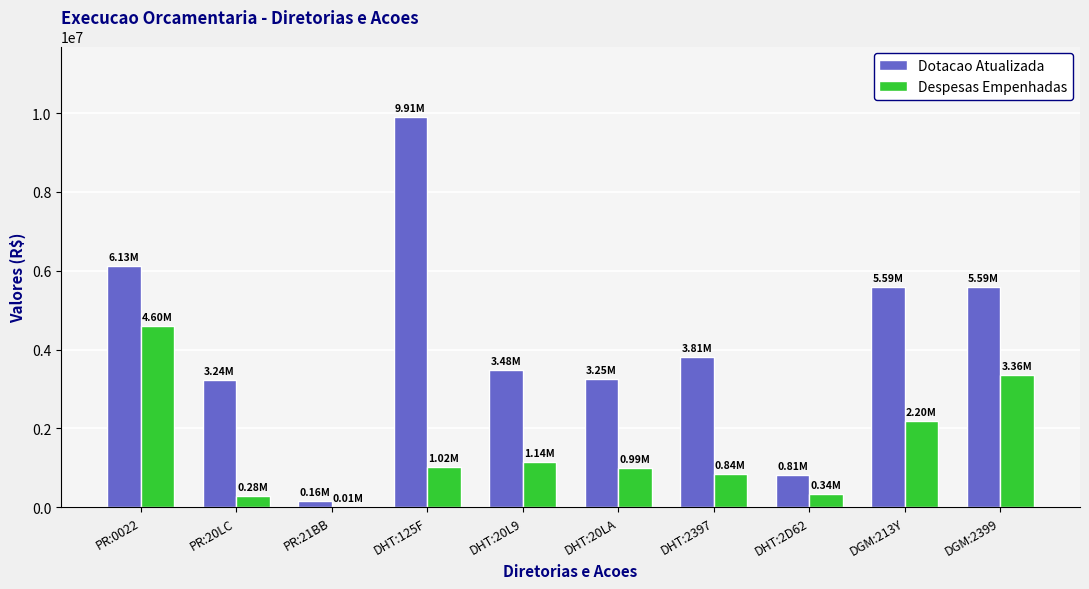

Which series has the largest total across all categories?

Dotacao Atualizada